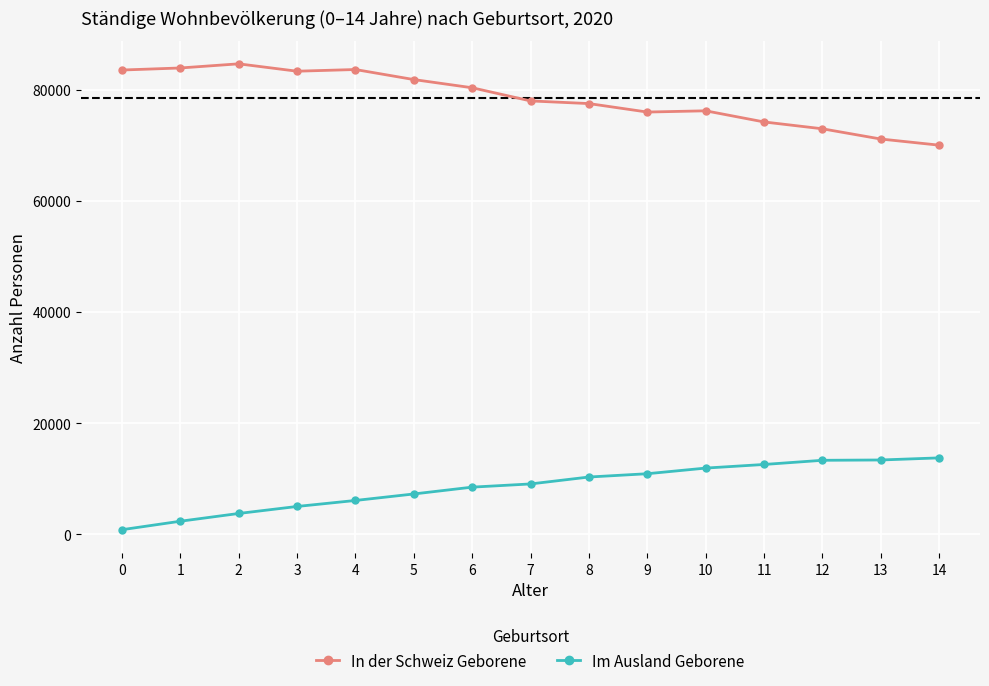

What is the maximum value for In der Schweiz Geborene?

84646